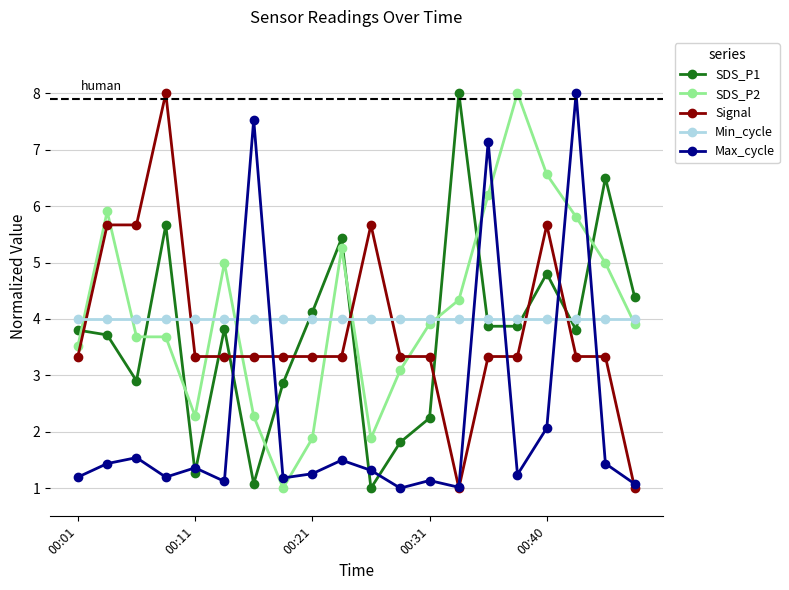

True or false: SDS_P2 has more than 2 interior local peaks.

True